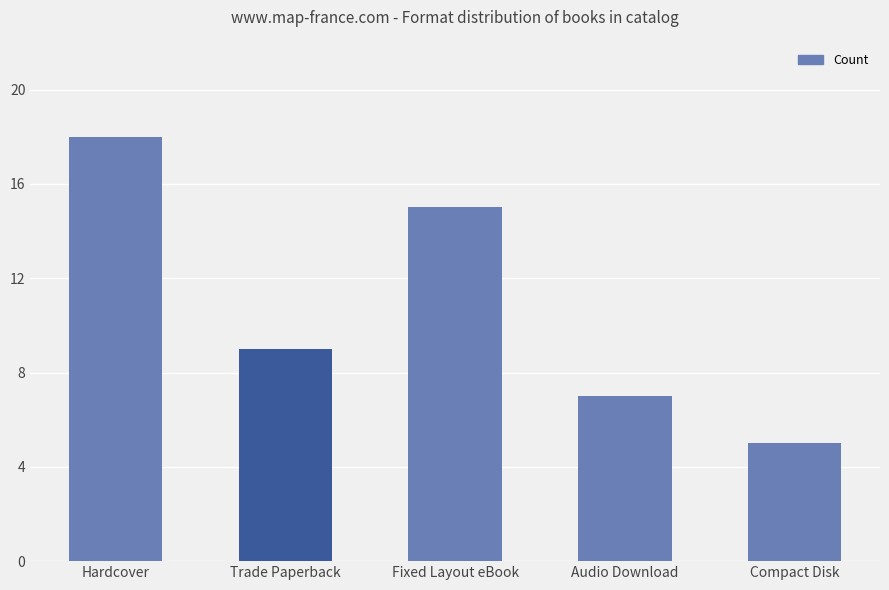

What is the difference between the maximum and second lowest values?

11